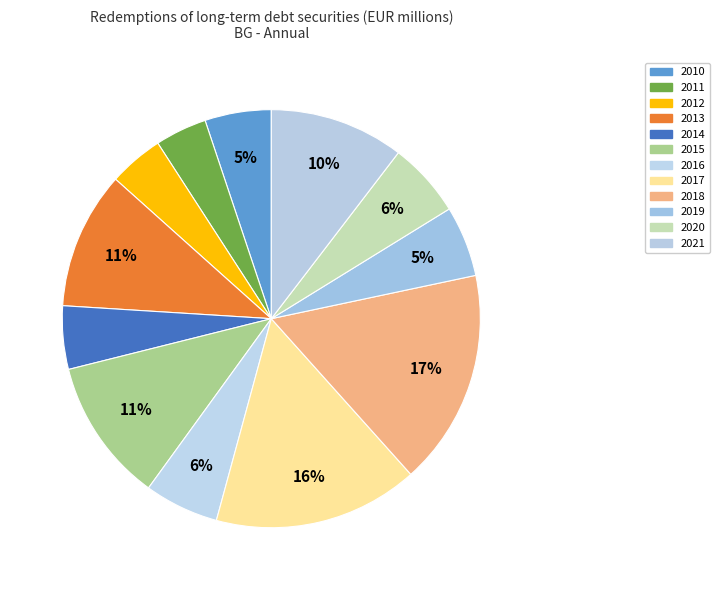

Does 2011 represent more than half of the total?

No